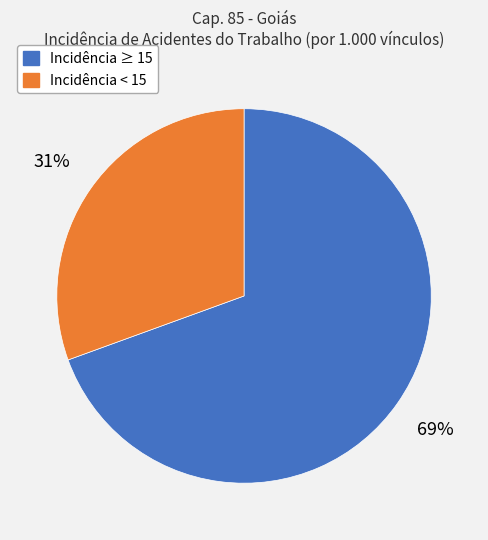

How many slices are in this pie chart?

2